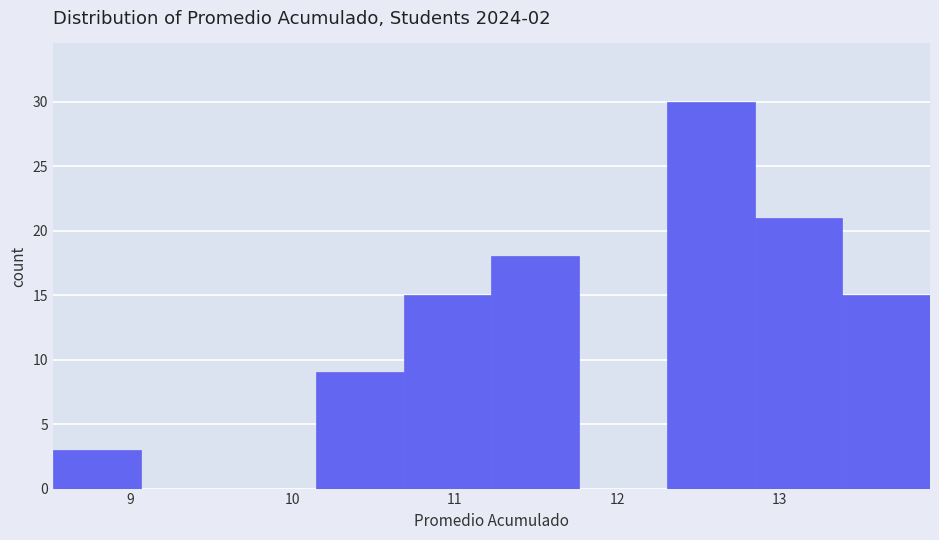

Reading left to right, list every bar in this chart as the range it spans on the x-axis followed by its height. Neither the bar edges nor the heights are printed on the chart, so give them approximately, as read against the axes.

8.5 to 9.1: 3
9.1 to 9.6: 0
9.6 to 10.1: 0
10.1 to 10.7: 9
10.7 to 11.2: 15
11.2 to 11.8: 18
11.8 to 12.3: 0
12.3 to 12.8: 30
12.8 to 13.4: 21
13.4 to 13.9: 15